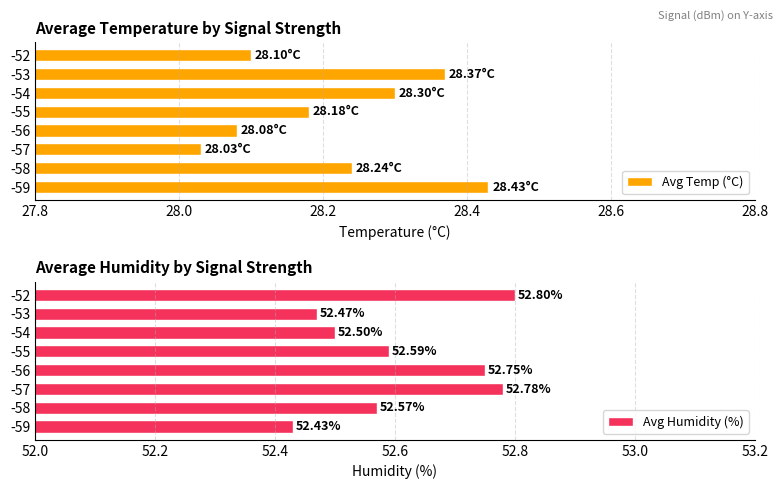

How many groups of bars are there?

8